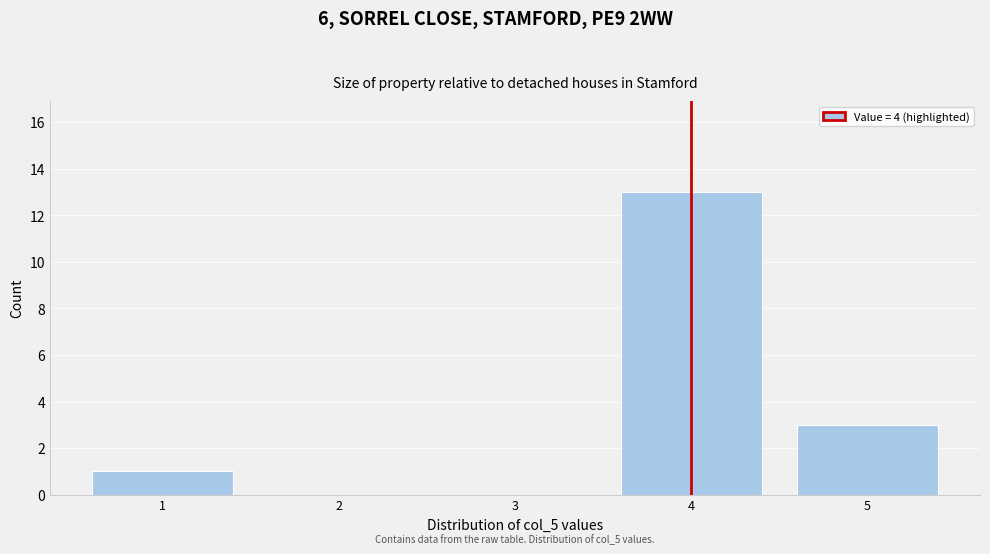

Reading left to right, transcribe all the data shown in this chart.

1=1	2=0	3=0	4=13	5=3